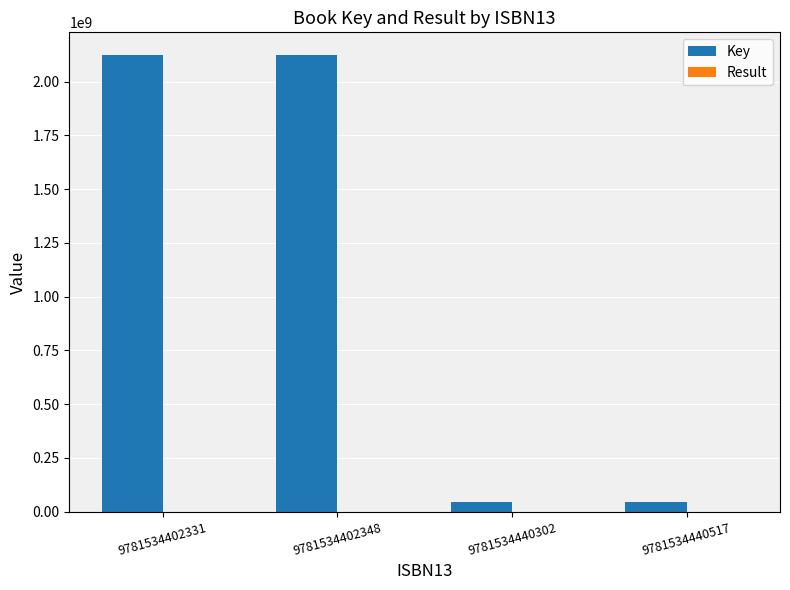

What is the maximum value shown in the chart?

2122557626